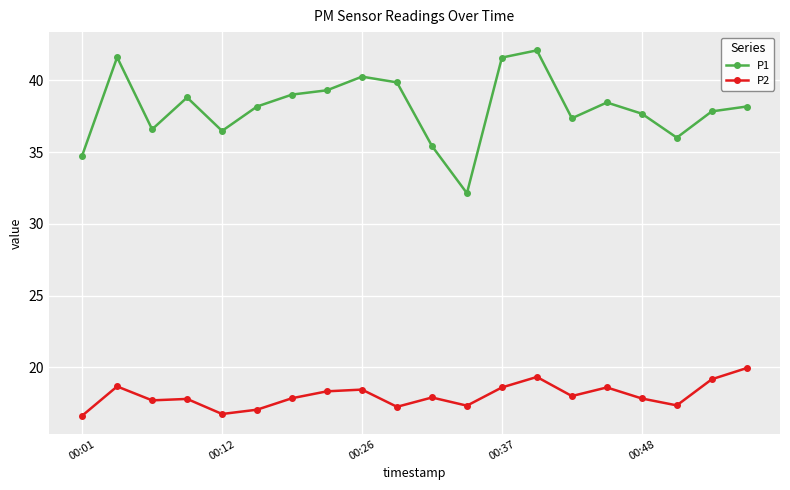

What is the value of the P1 point at the 20th from the left?

38.2